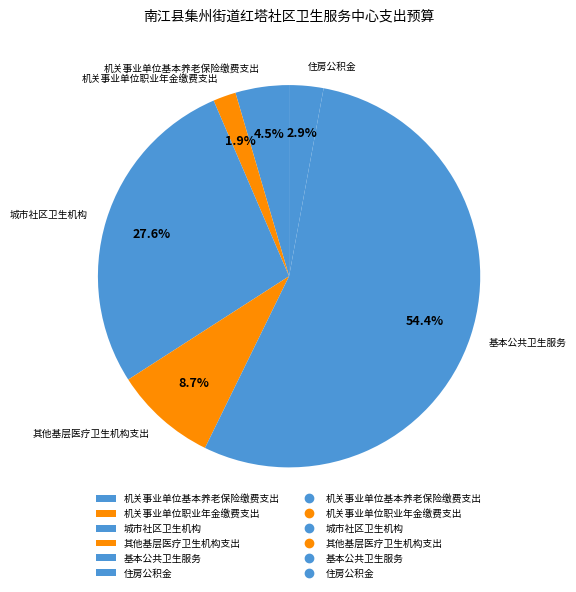

Between 机关事业单位基本养老保险缴费支出 and 基本公共卫生服务, which is larger?

基本公共卫生服务